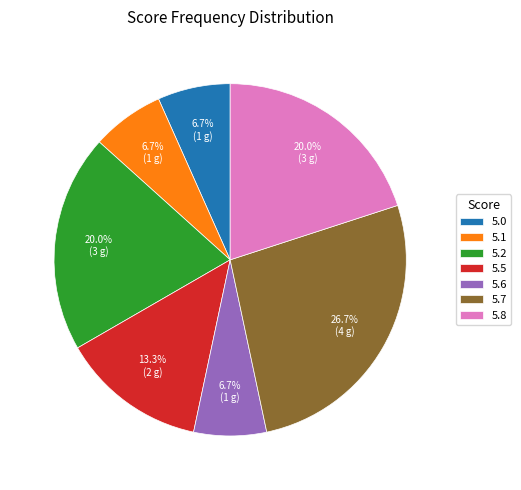

Is 5.8 the majority of the pie?

No